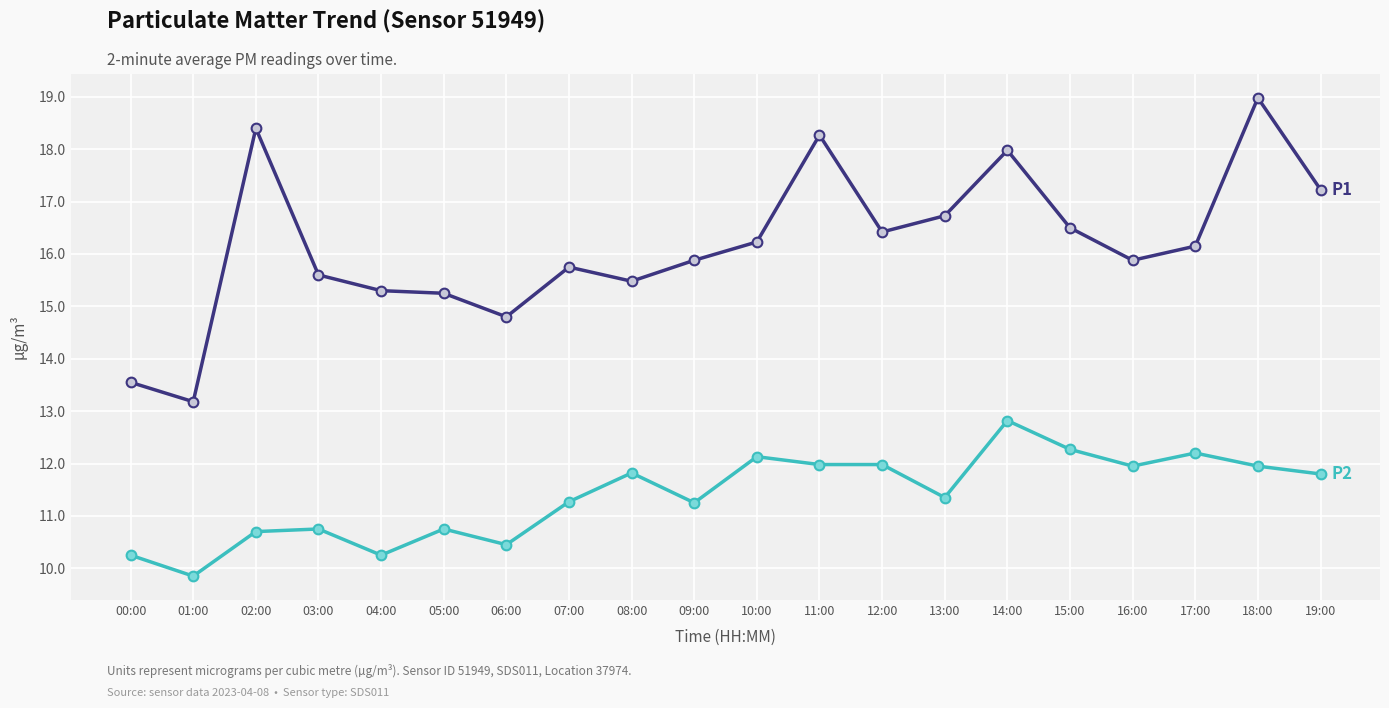

What position from the left is 11:00?

12